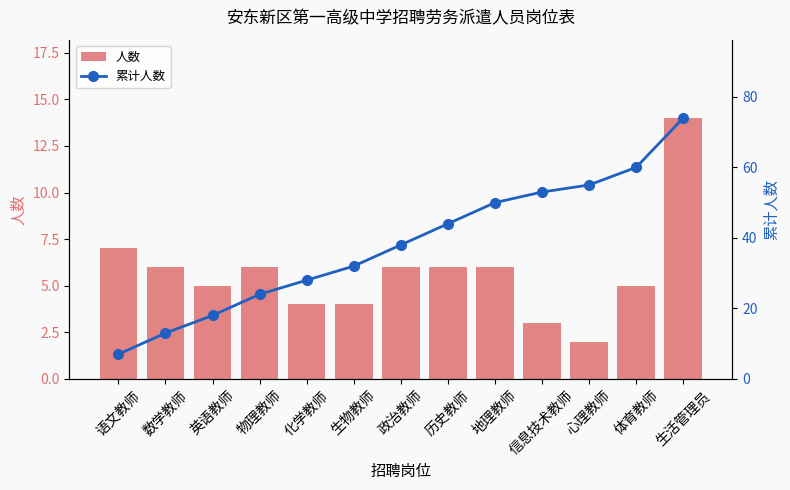

What is the sum of all 累计人数 values?

496